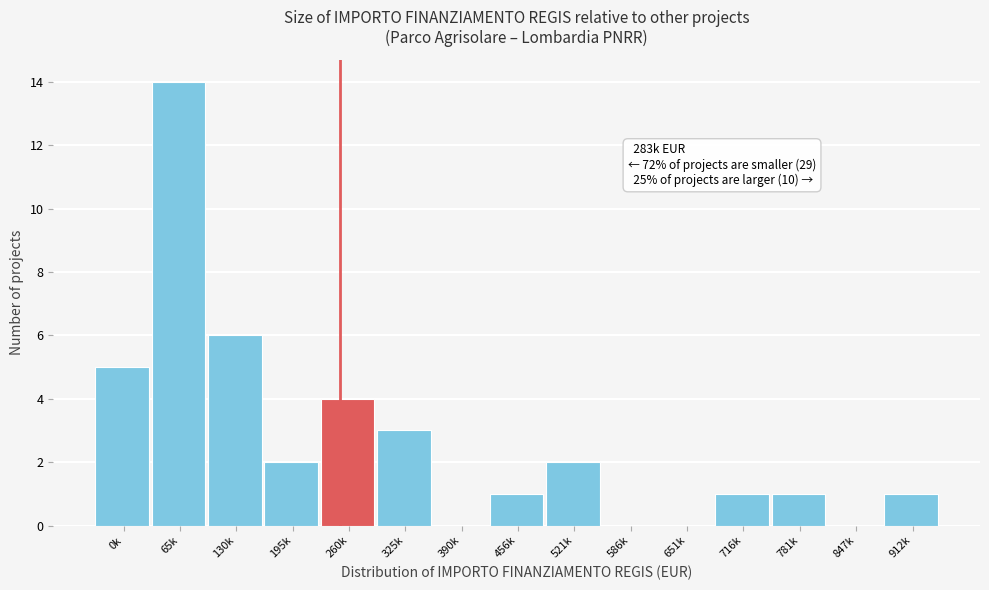

Reading left to right, extract all data points from this chart.

0k=5	65k=14	130k=6	195k=2	260k=4	325k=3	390k=0	456k=1	521k=2	586k=0	651k=0	716k=1	781k=1	847k=0	912k=1